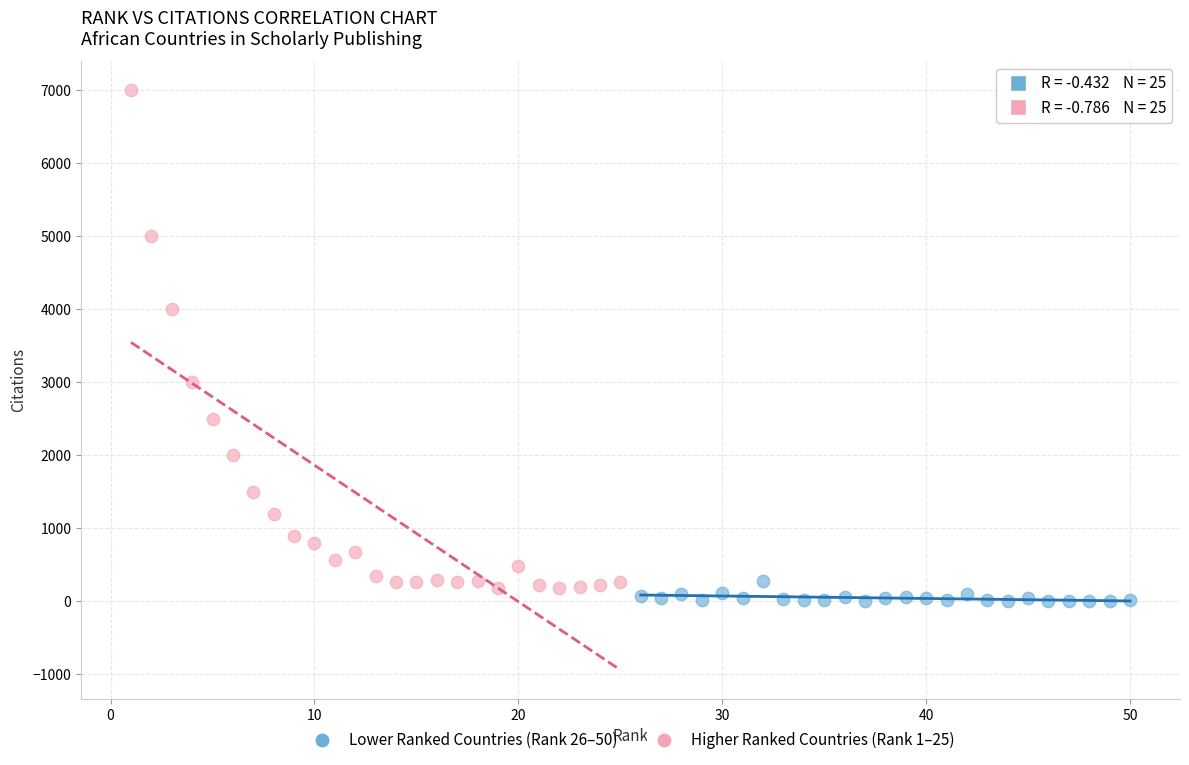

Which series contains the highest Y value?

Higher Ranked Countries (Rank 1–25)